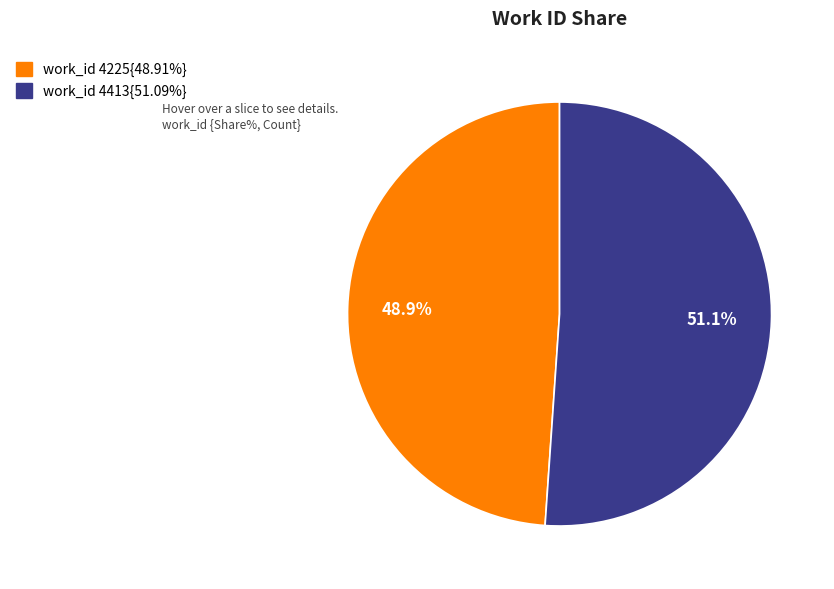

Does any single category account for the majority?

Yes